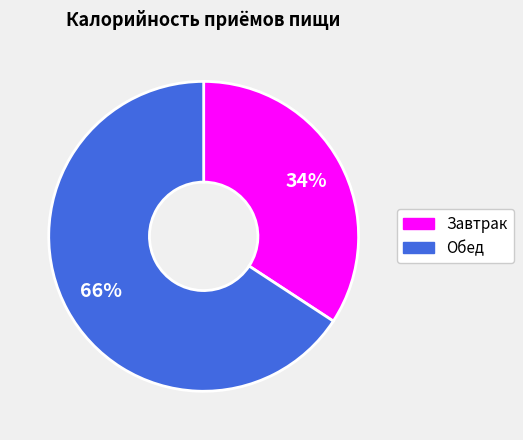

Is there a majority slice in this chart?

Yes